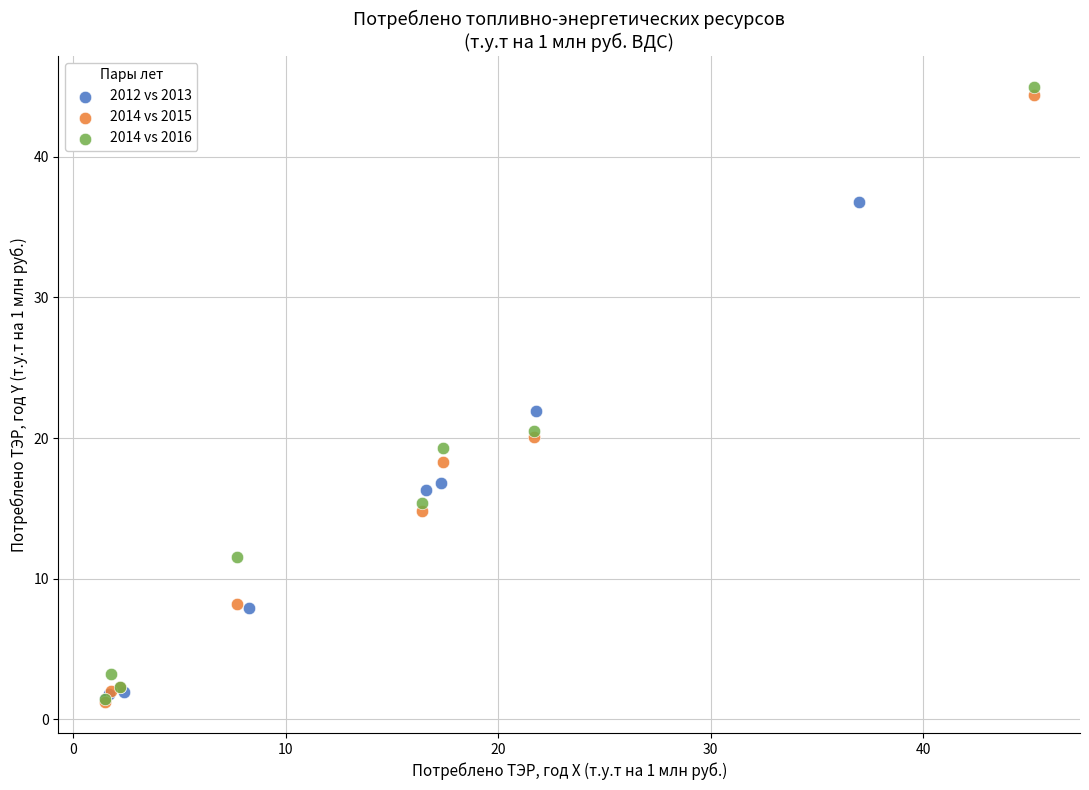

What are all the series names shown in the legend?

2012 vs 2013, 2014 vs 2015, 2014 vs 2016